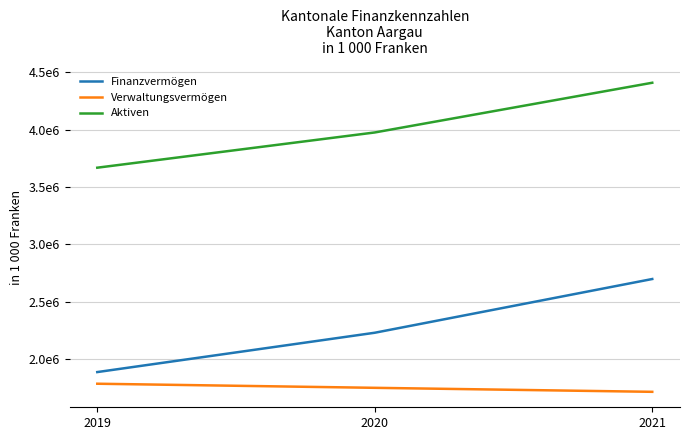

What are all the series names shown in the legend?

Finanzvermögen, Verwaltungsvermögen, Aktiven